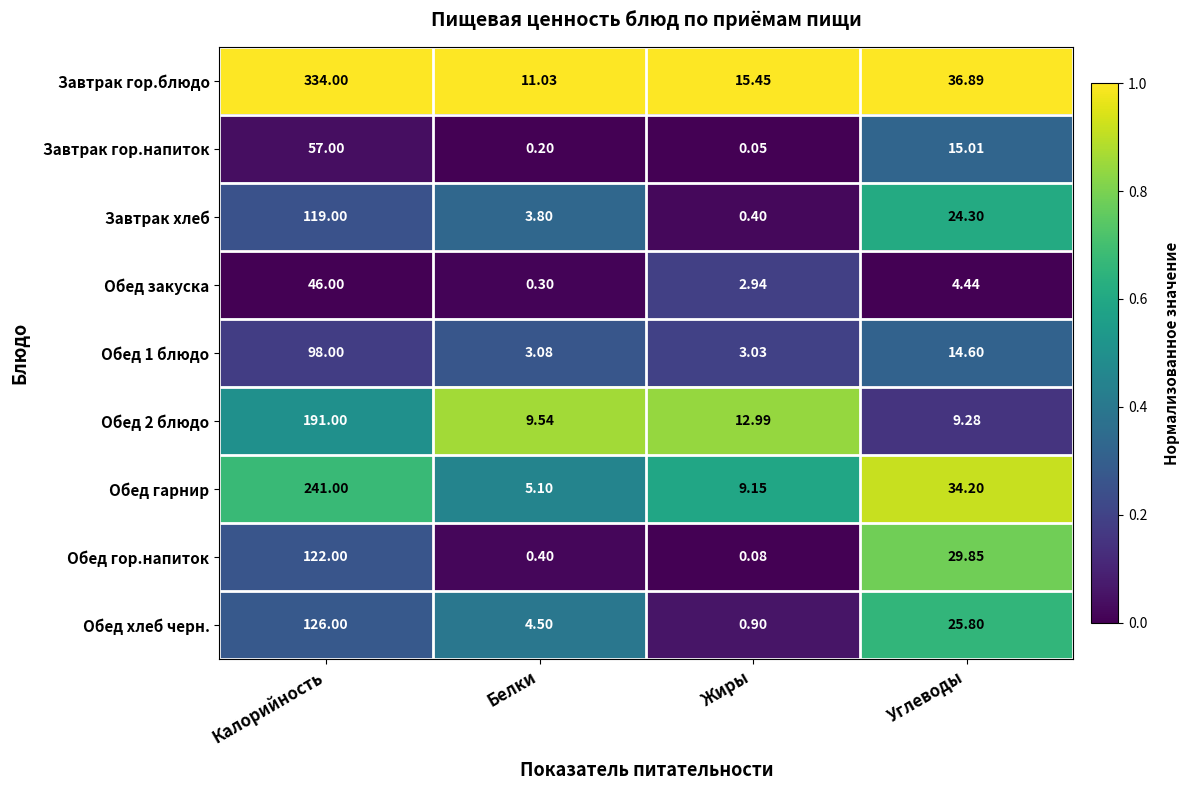

Is the value of Обед хлеб черн. at Калорийность greater than the value of Завтрак гор.напиток at Калорийность?

Yes